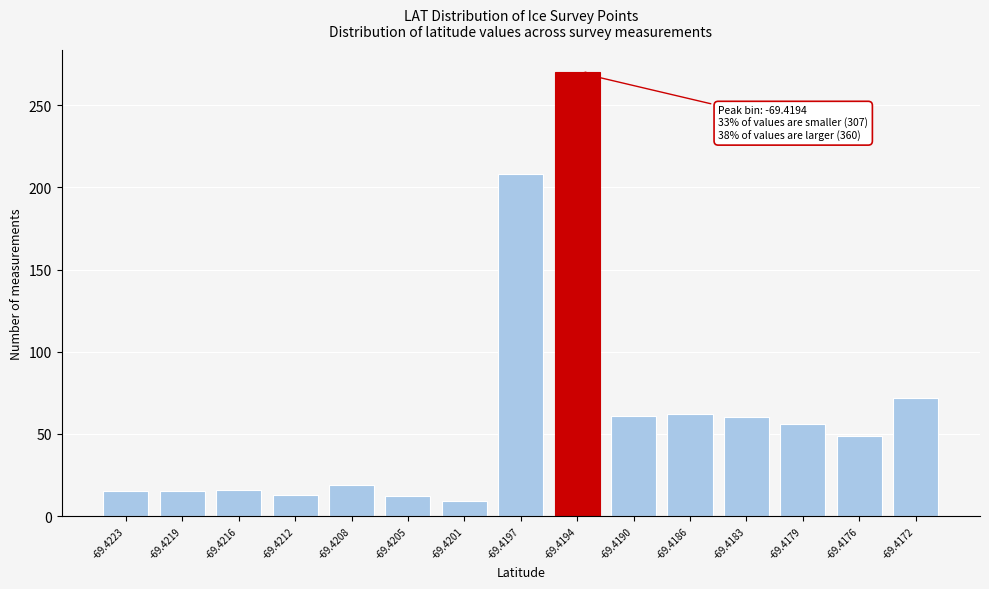

What is the change in value from -69.4219 to -69.4190?

+46